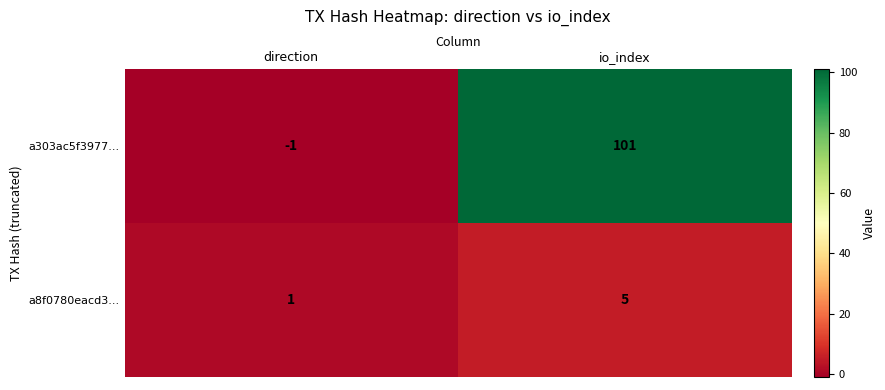

Rank the series at io_index from highest to lowest value.

a303ac5f3977..., a8f0780eacd3...